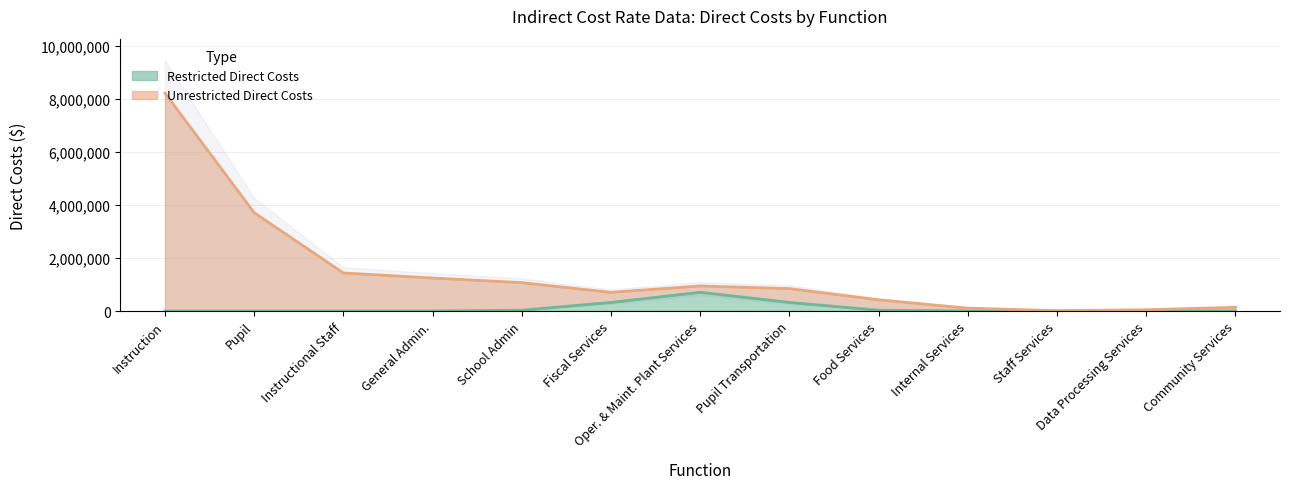

How many series are shown in this chart?

2